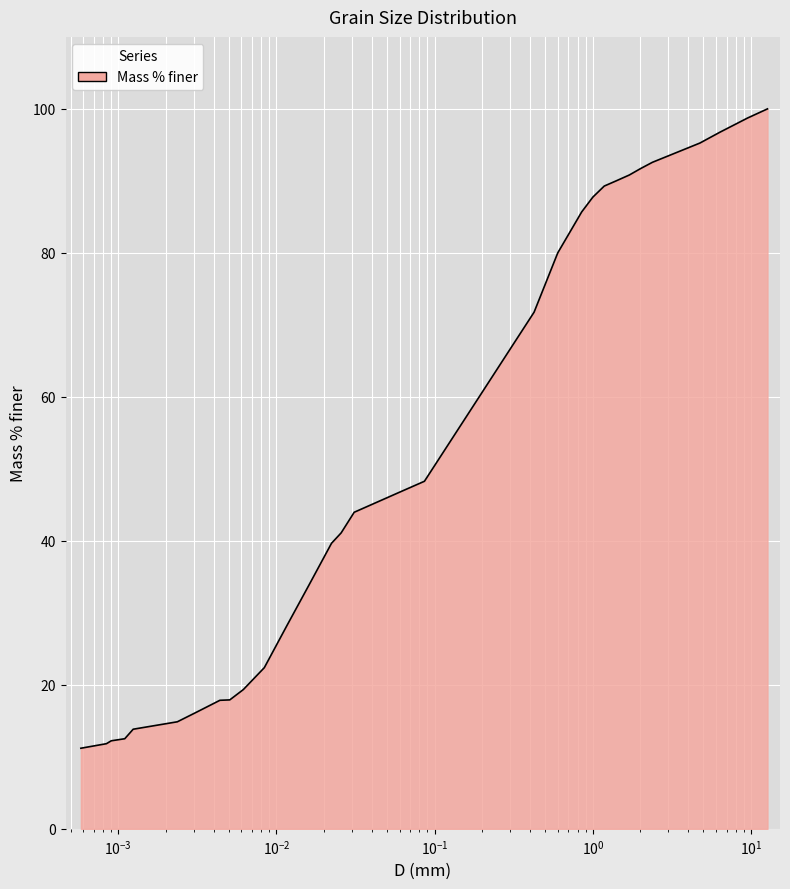

What is the change in value from 0.6 to 0.022284381974827124?

-40.3